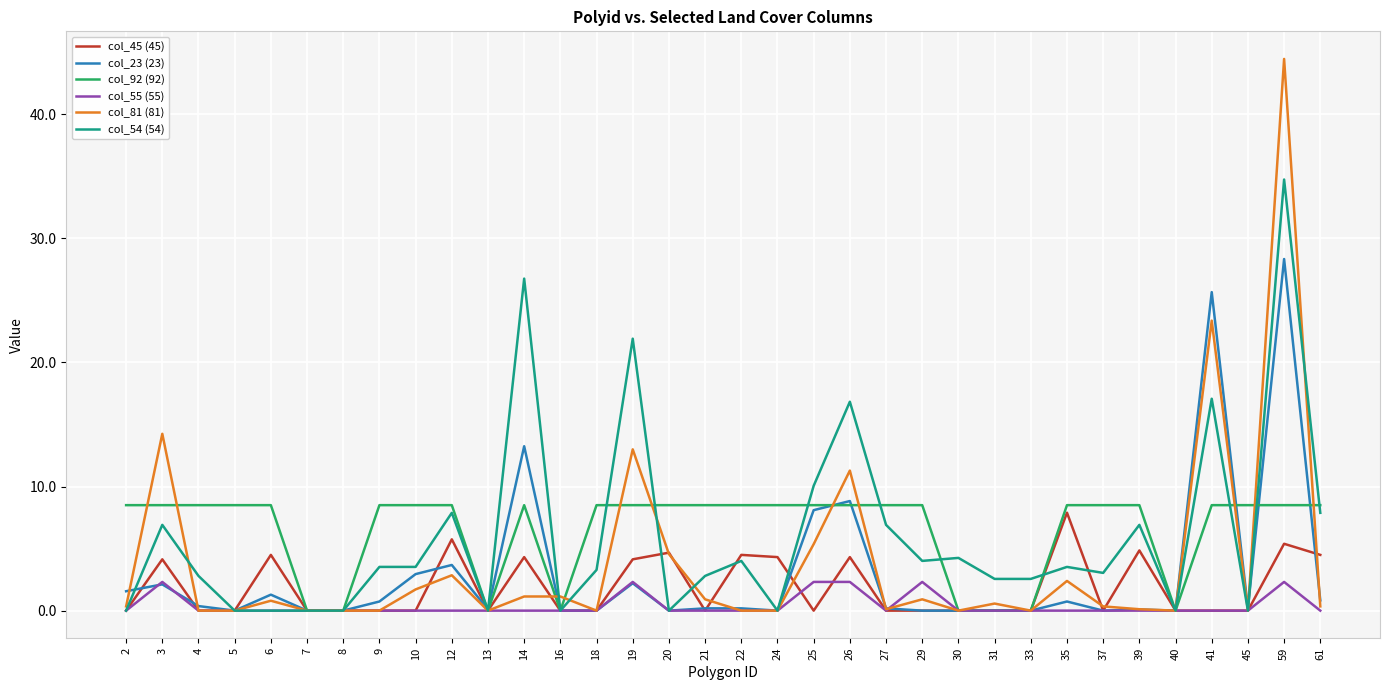

How many values in the col_92 (92) series are below 8?

8